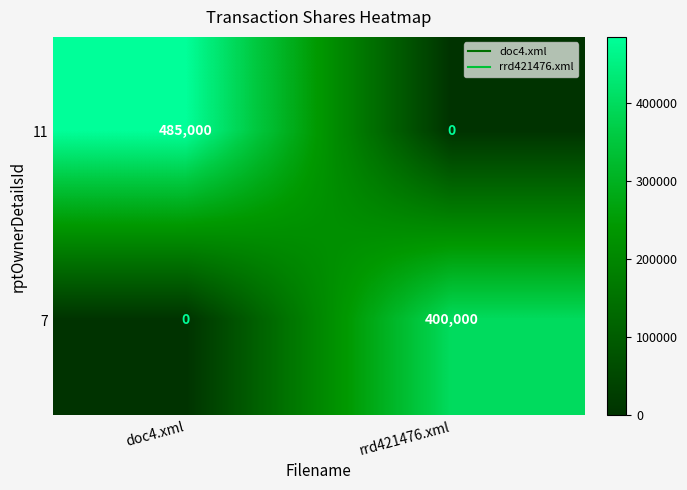

Between doc4.xml and rrd421476.xml, which series saw the biggest shift?

11